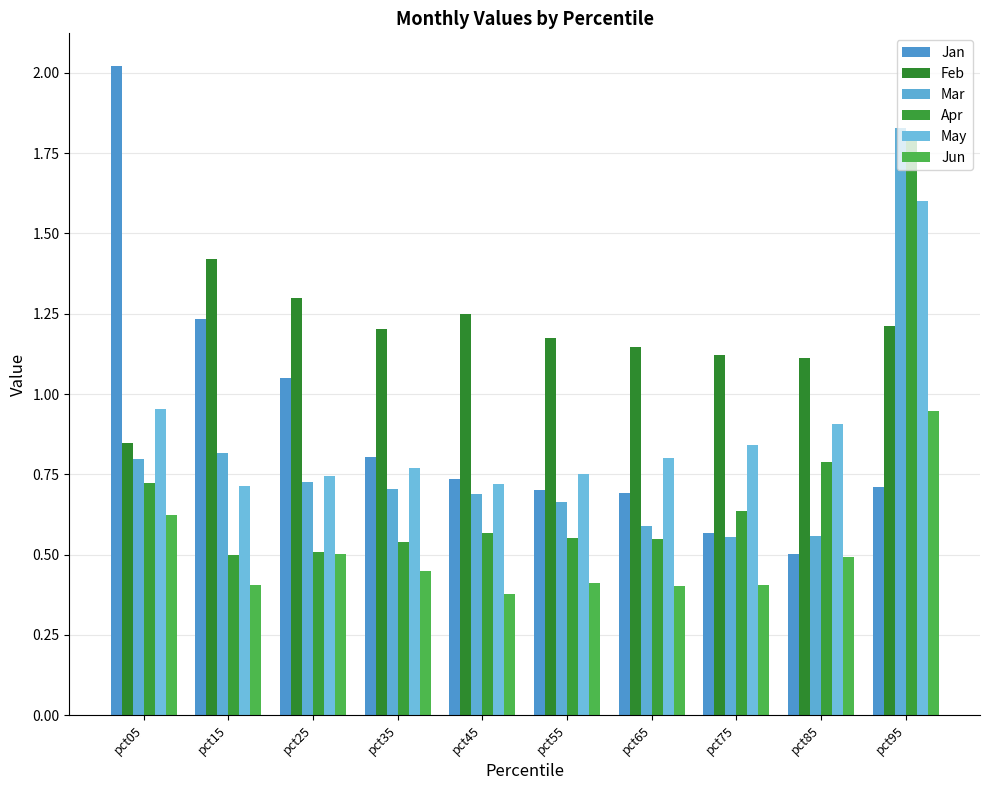

True or false: Mar has a value of 0.8 at pct75.

False